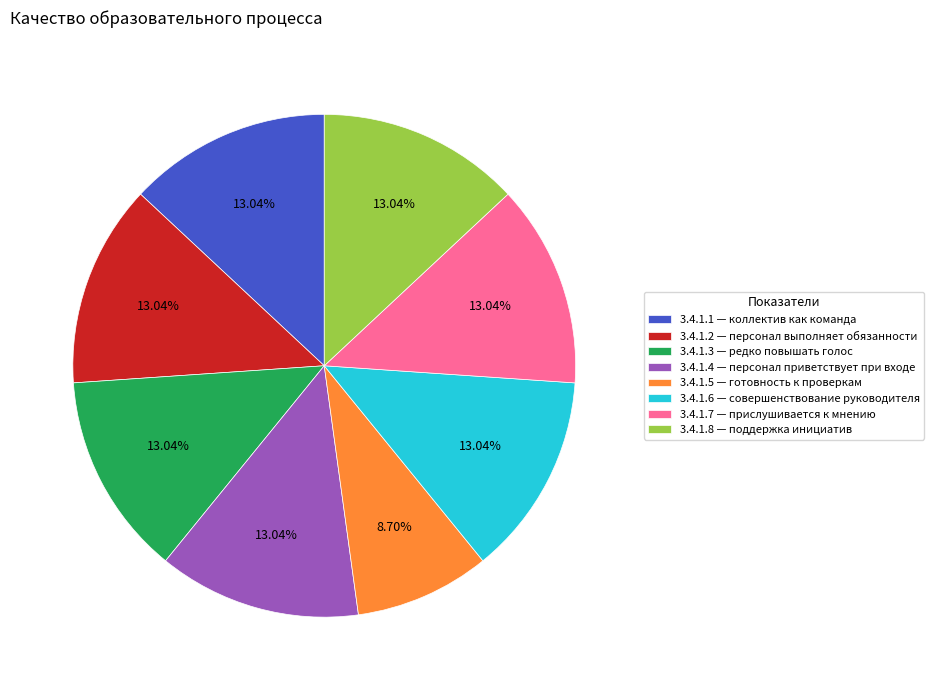

Is there a majority slice in this chart?

No